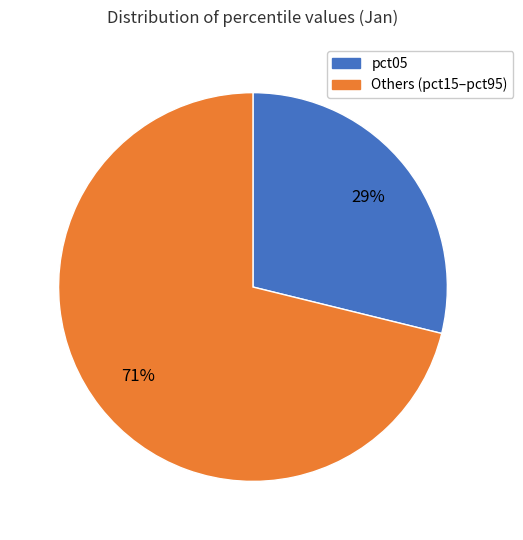

Is there a majority slice in this chart?

Yes